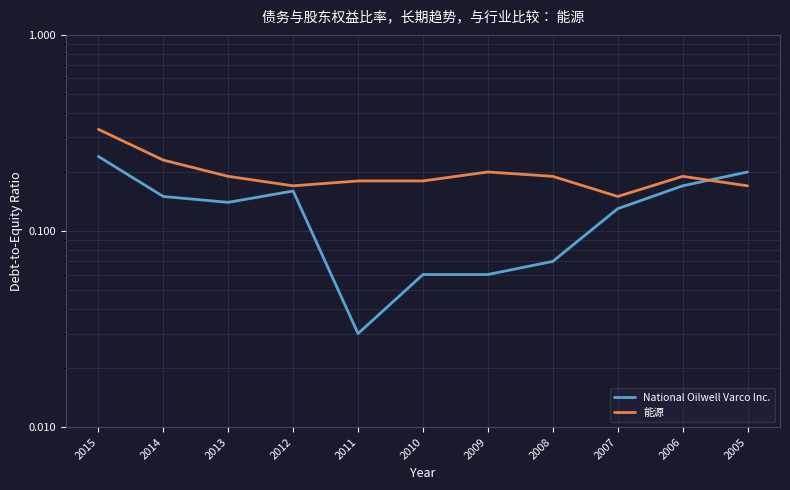

What is the sum of all 能源 values?

2.2